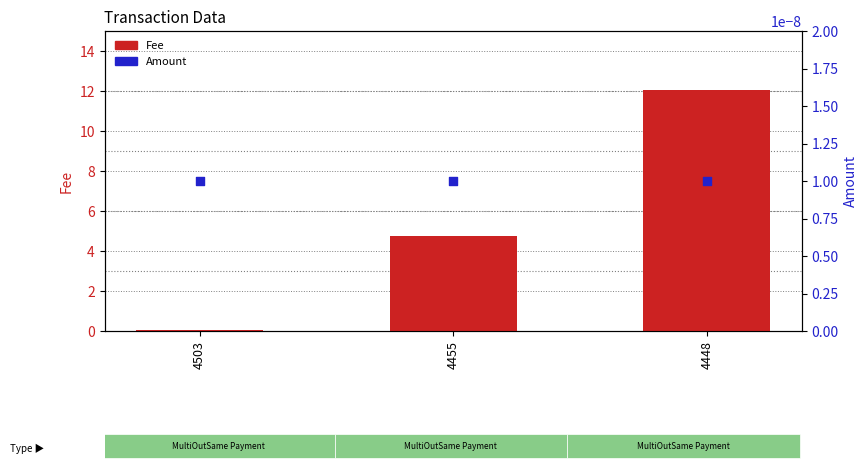

At how many categories does at least one series exceed 11?

1